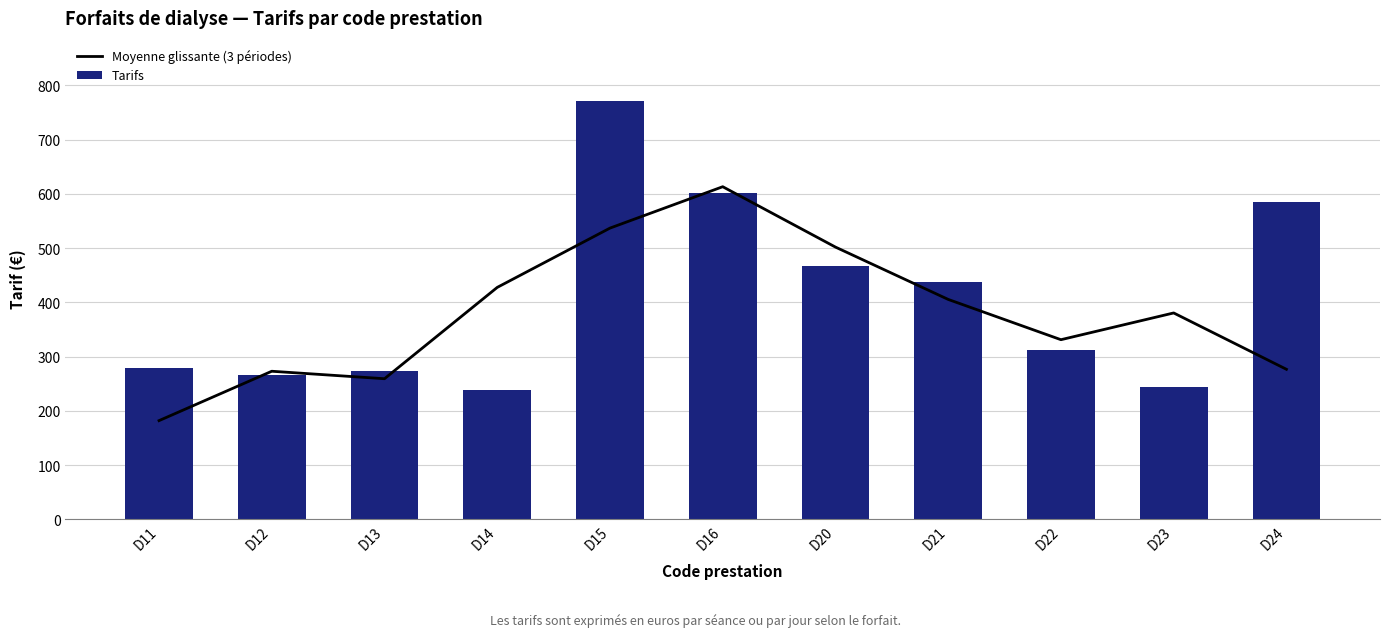

List the labels in order of Tarifs value, smallest first.

D14, D23, D12, D13, D11, D22, D21, D20, D24, D16, D15